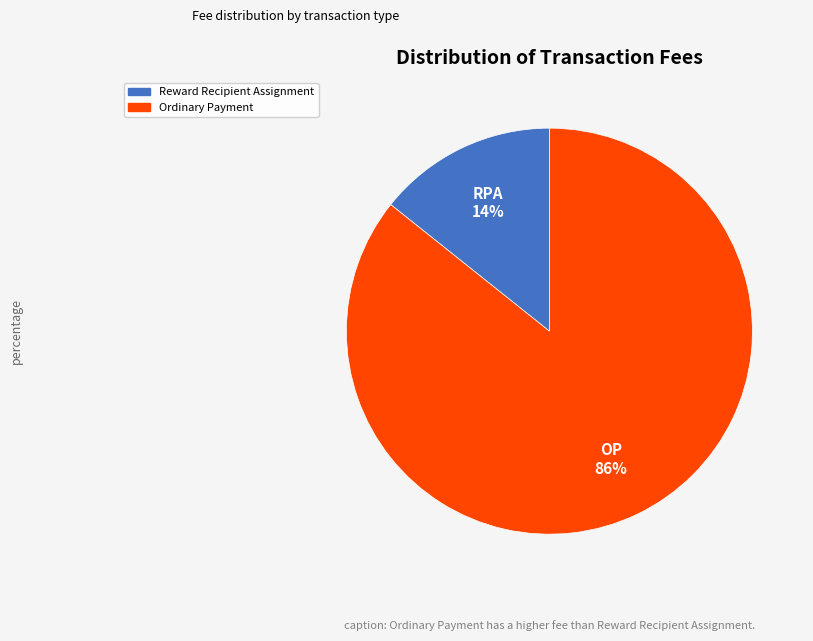

Is the sum of Ordinary Payment and Reward Recipient Assignment greater than half?

Yes